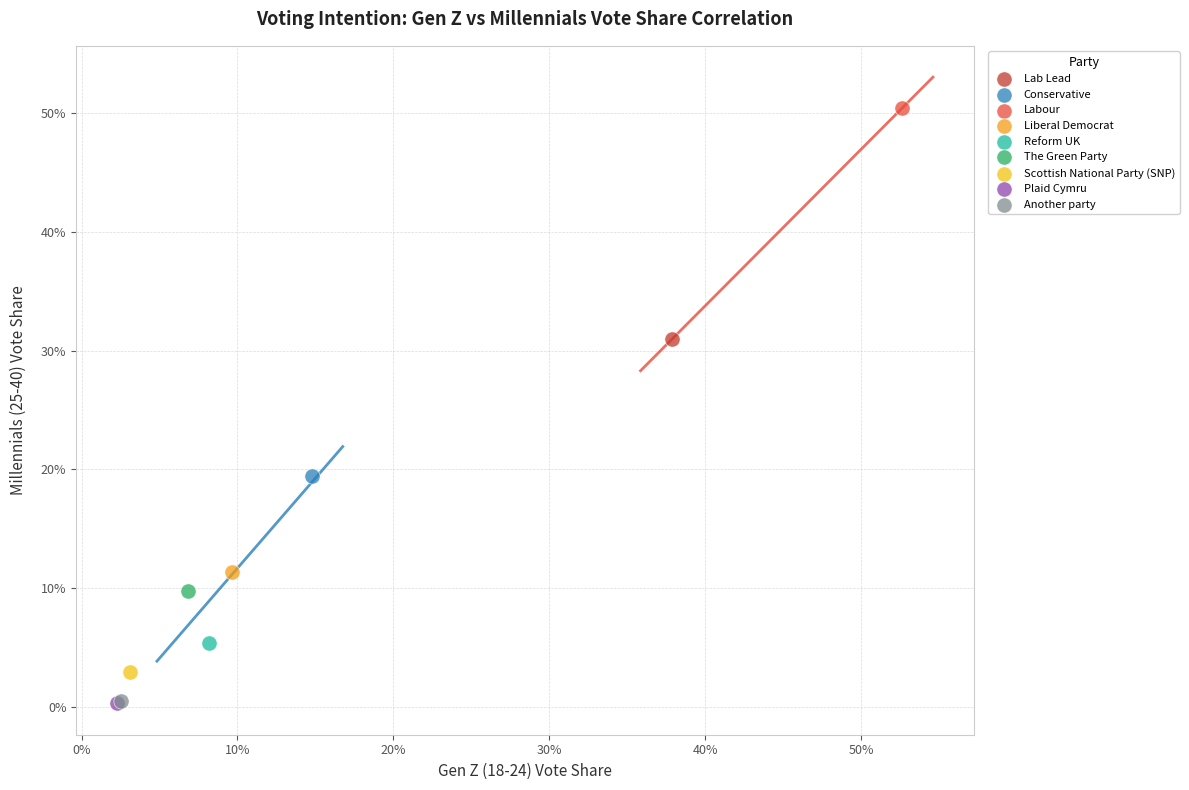

What are all the series names shown in the legend?

Lab Lead, Conservative, Labour, Liberal Democrat, Reform UK, The Green Party, Scottish National Party (SNP), Plaid Cymru, Another party